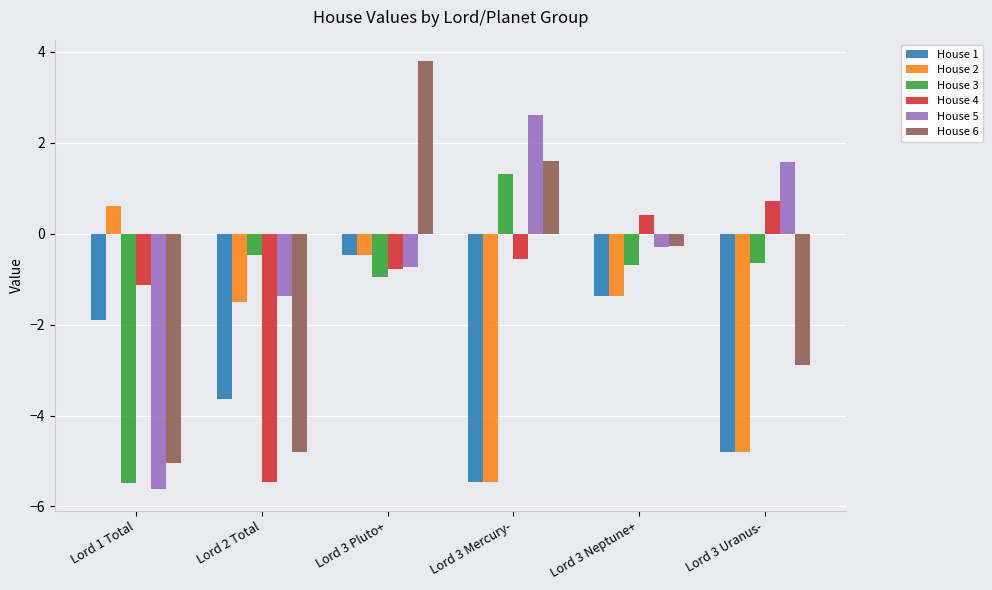

What is the label of the 4th bar from the right?

Lord 3 Pluto+